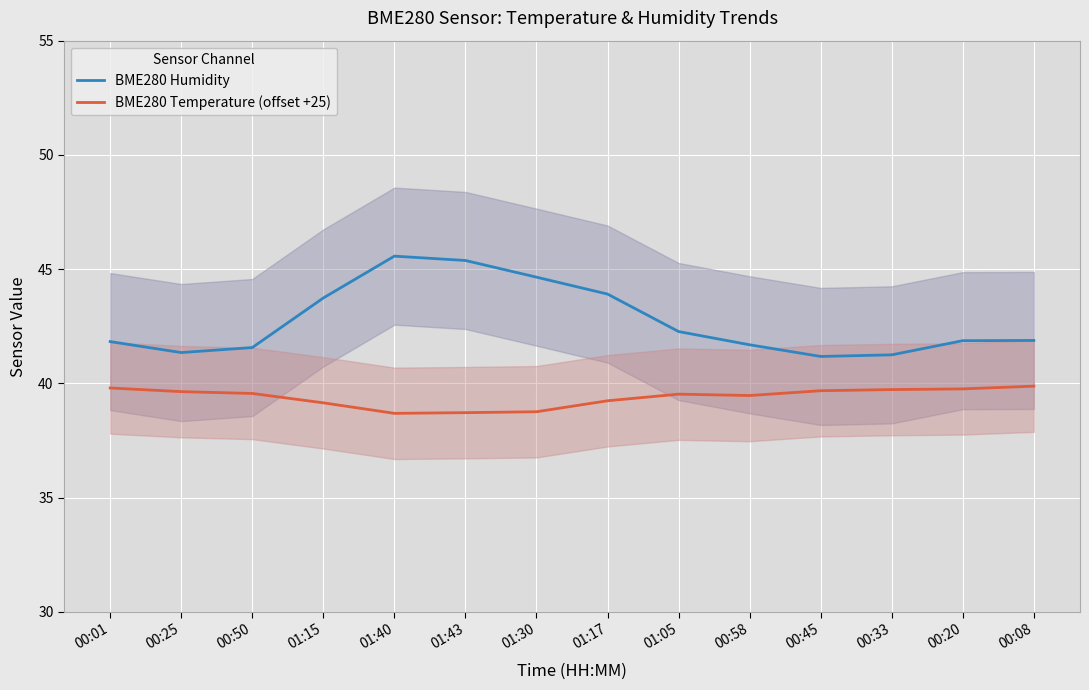

At which category is the sum across all series the highest?

01:40